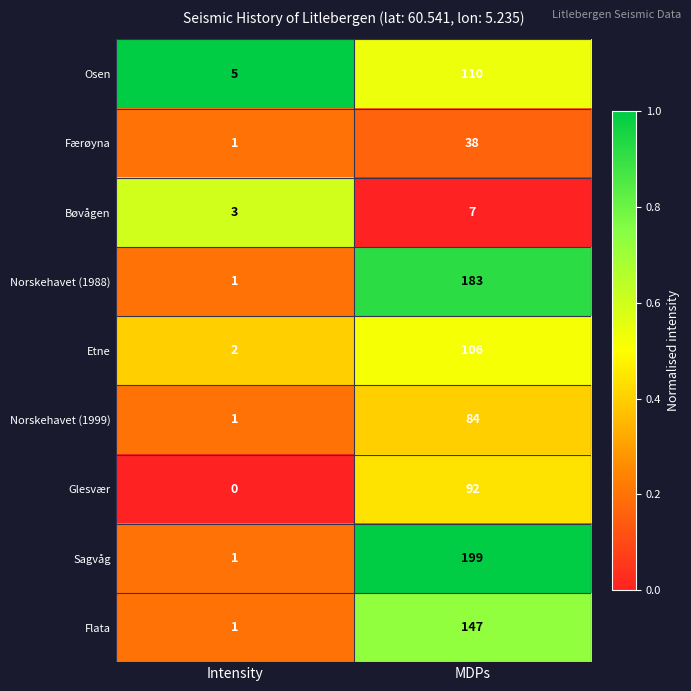

What is the maximum value shown in the chart?

199